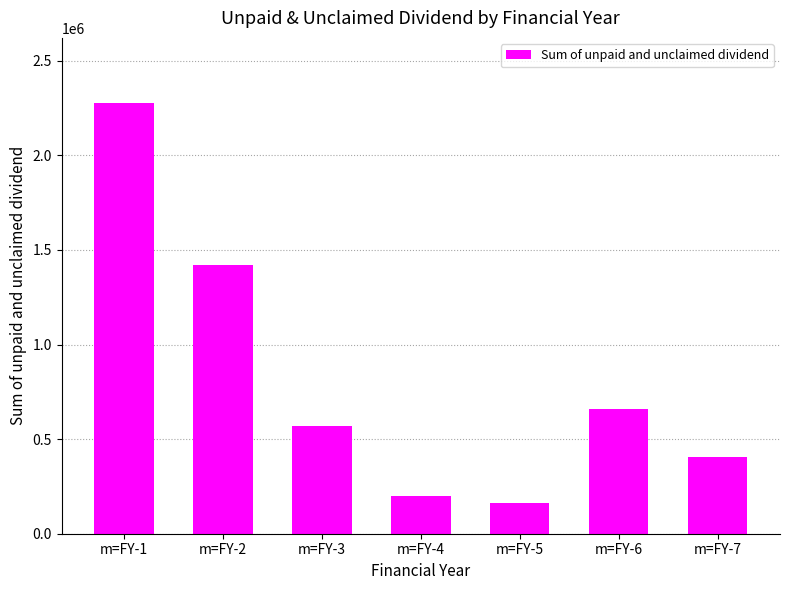

What is the ratio of the value at m=FY-1 to the value at m=FY-2?

1.6